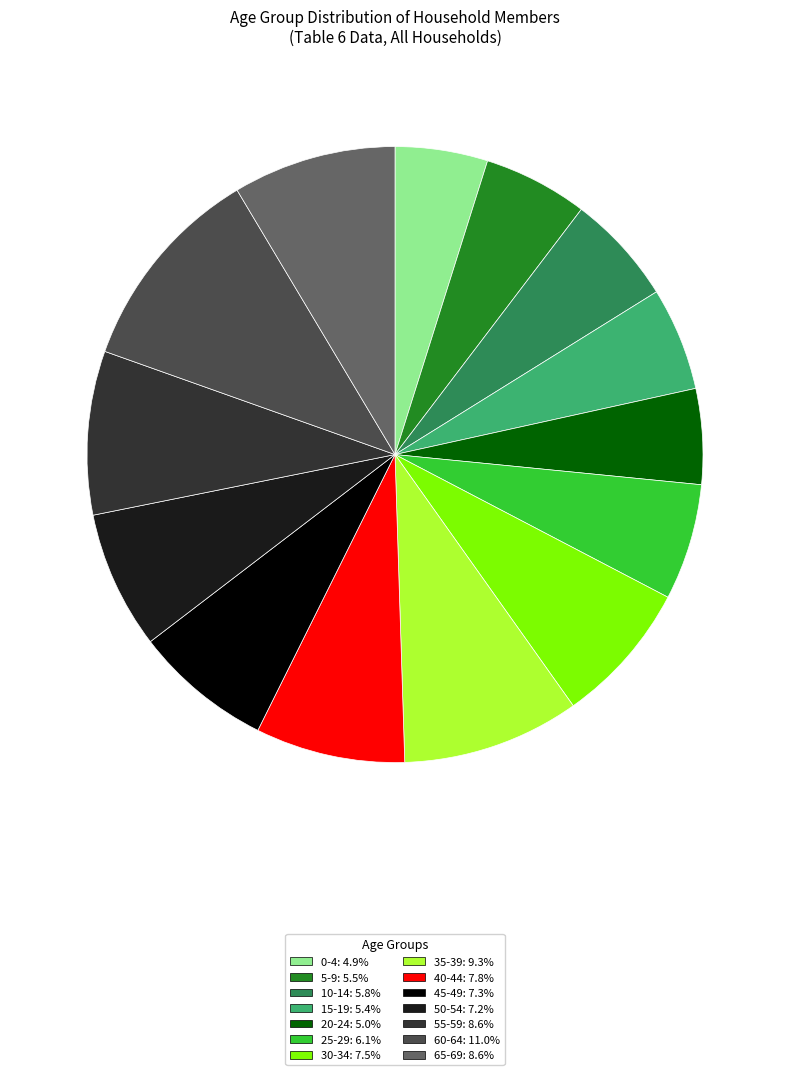

True or false: 15-19 accounts for 5% of the total.

True